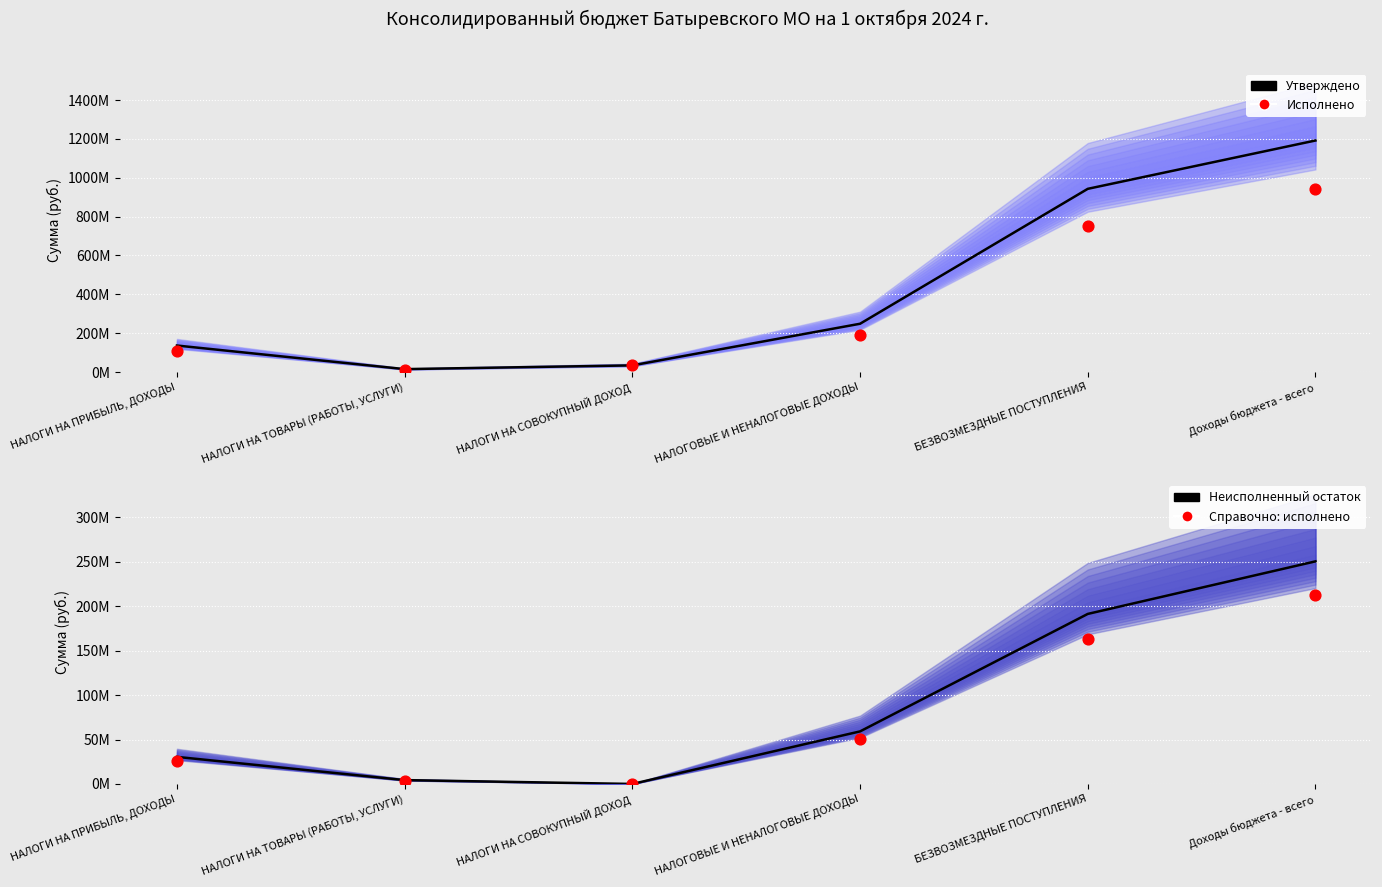

Which series has the largest total across all categories?

Утверждено